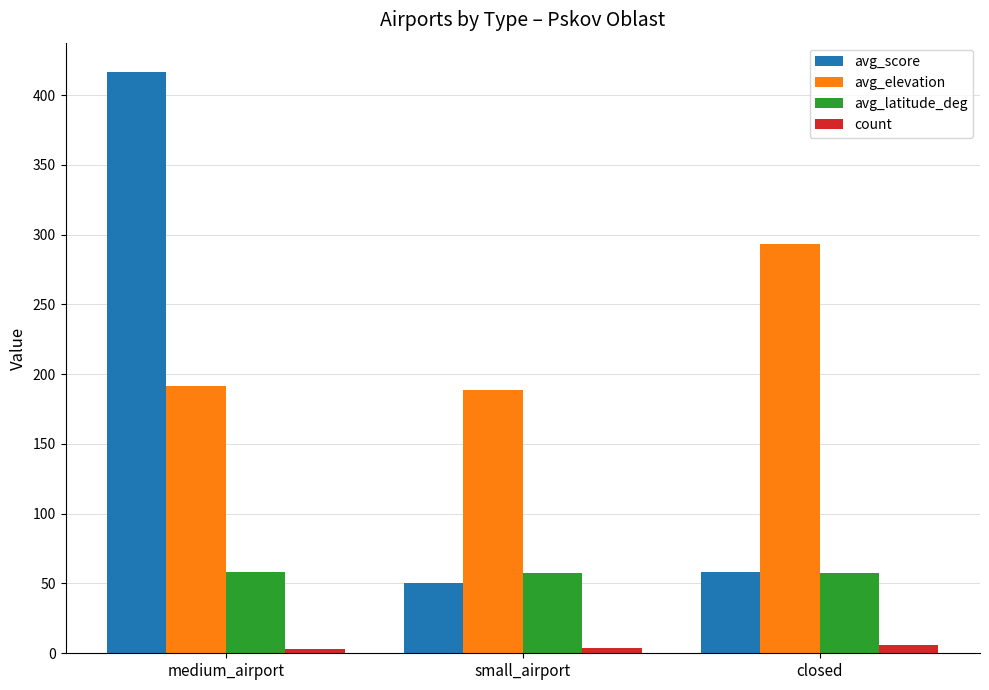

What is the smallest value displayed?

3.0